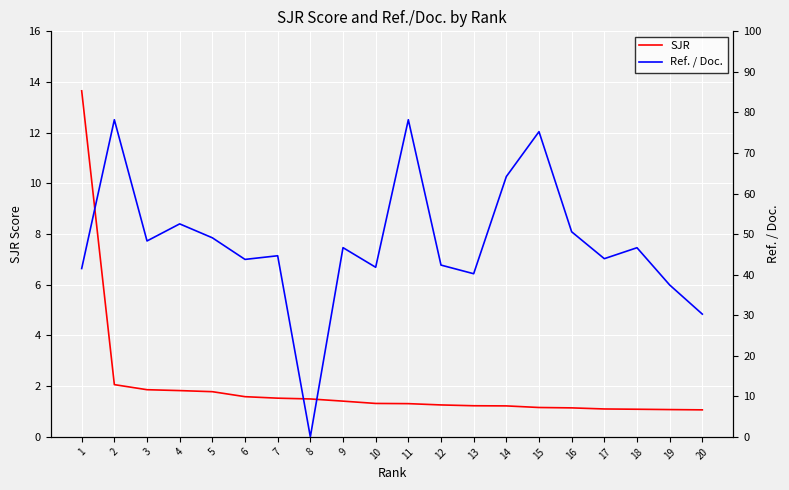

Count the number of data series in this chart.

2